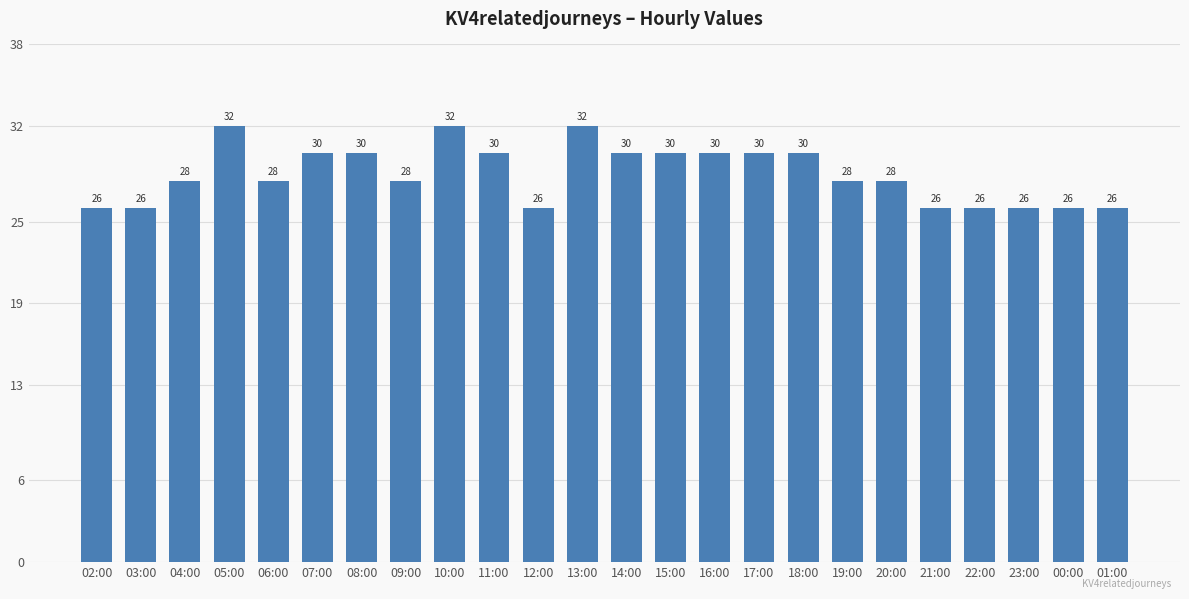

Read the value at 08:00.

30